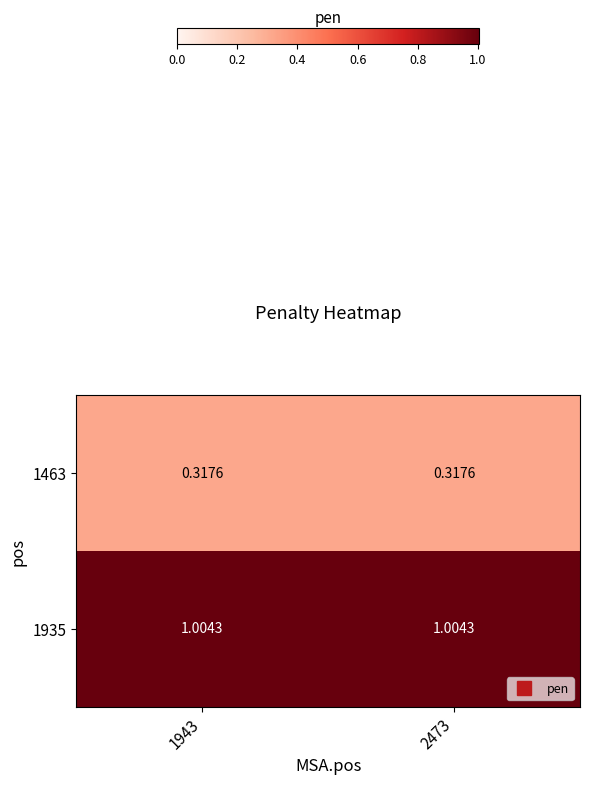

Is the value of 1463 at 1943 greater than the value of 1935 at 1943?

No